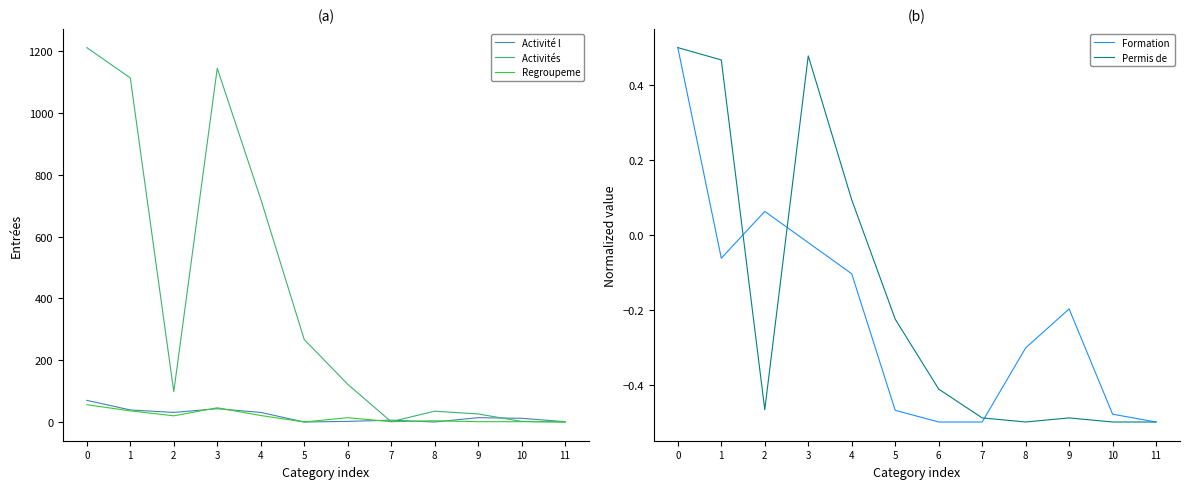

At how many categories does at least one series exceed 273?

4